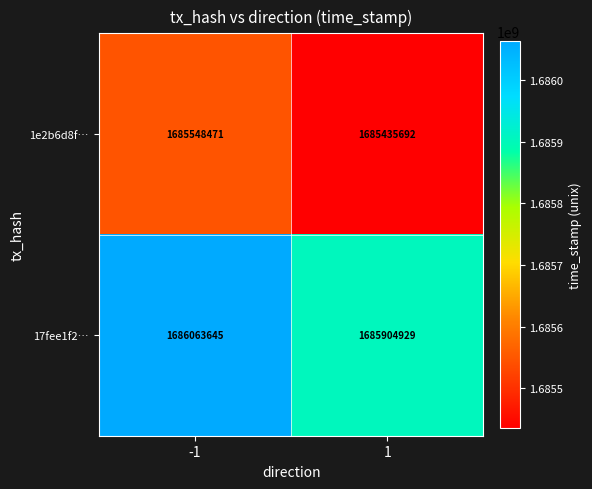

The value of 17fee1f2… at -1 is 353369393. True or false?

False